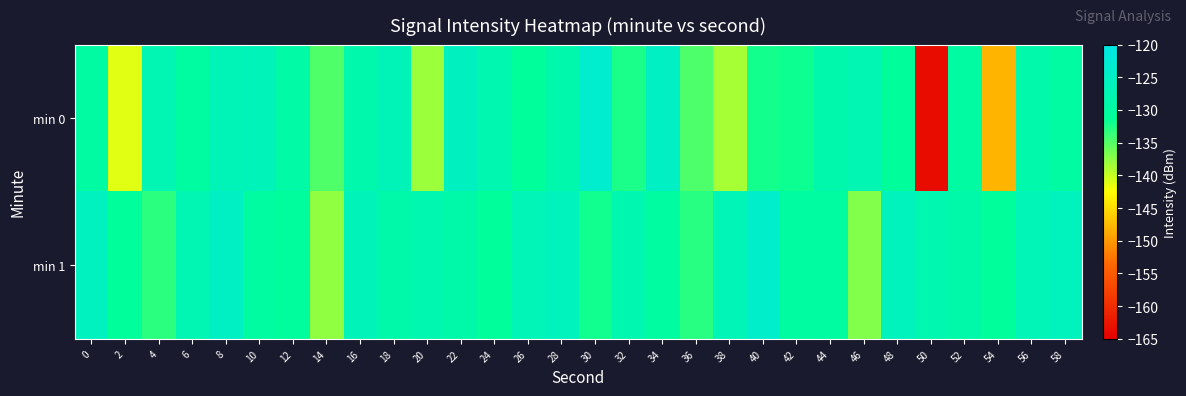

Reading left to right, list all the values displayed in this chart.

min 0: 0=-129.7	2=-141.2	4=-127.5	6=-130.0	8=-126.6	10=-126.4	12=-129.3	14=-134.7	16=-128.2	18=-126.8	20=-138.2	22=-125.5	24=-127.8	26=-131.1	28=-128.5	30=-123.4	32=-132.4	34=-125.0	36=-134.7	38=-138.6	40=-132.1	42=-131.8	44=-128.5	46=-127.6	48=-130.8	50=-163.5	52=-129.8	54=-147.9	56=-128.6	58=-129.7
min 1: 0=-125.7	2=-130.9	4=-133.1	6=-127.6	8=-125.0	10=-130.2	12=-130.6	14=-137.7	16=-126.5	18=-129.0	20=-128.0	22=-129.0	24=-131.0	26=-127.0	28=-126.0	30=-132.0	32=-128.0	34=-130.0	36=-133.0	38=-127.0	40=-124.0	42=-130.0	44=-130.0	46=-137.0	48=-126.0	50=-128.0	52=-129.0	54=-131.0	56=-127.0	58=-126.0